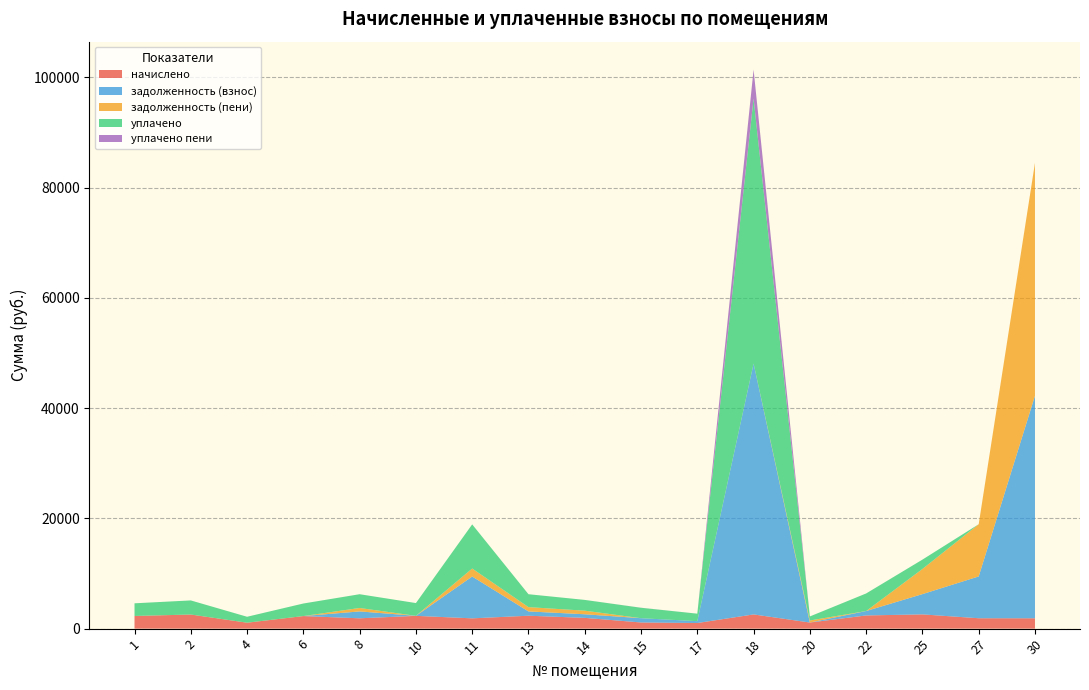

Reading right to left, extract all data points from this chart.

начислено: 1876.7	1884.1	2584.6	2392.9	1106.1	2577.2	1017.6	1117.2	1954.1	2341.3	1865.6	2319.1	1873.0	2278.6	1076.6	2558.8	2297.0
задолженность (взнос): 40368.4	7585.2	3674.7	797.6	0.0	45510.3	339.2	774.3	651.4	780.4	7590.1	0.0	1248.7	0.0	0.0	0.0	0.0
задолженность (пени): 42245.1	9469.3	4561.9	0.0	368.7	0.0	0.0	0.0	651.4	780.4	1447.9	0.0	624.3	0.0	0.0	0.1	0.0
уплачено: 0.0	0.0	1697.4	3190.5	737.4	48087.5	1356.8	1892.3	1954.1	2341.3	8007.9	2319.1	2497.3	2278.6	1076.6	2558.6	2297.0
уплачено пени: 0.0	0.0	0.0	0.0	0.0	5235.1	0.0	11.5	0.0	0.0	0.0	0.0	0.0	0.0	0.0	0.0	0.0